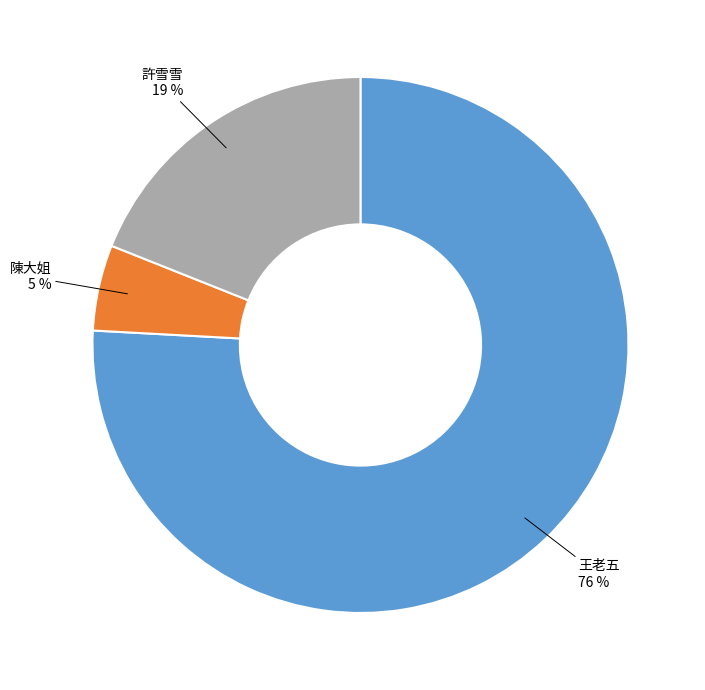

To the nearest percent, what percentage of the pie is 王老五?

76%